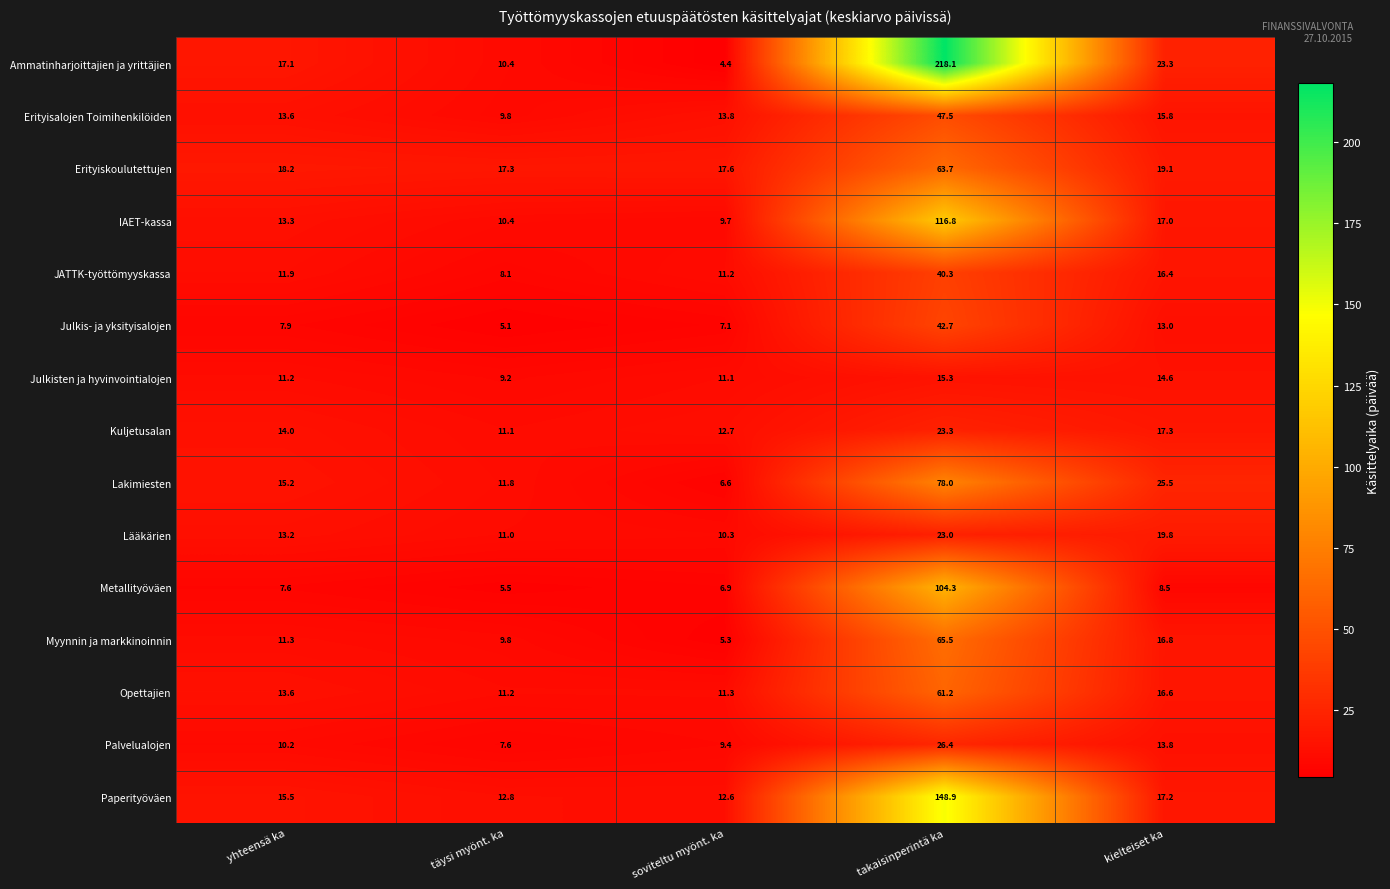

What is the spread (max minus min) of values at yhteensä ka?

10.6